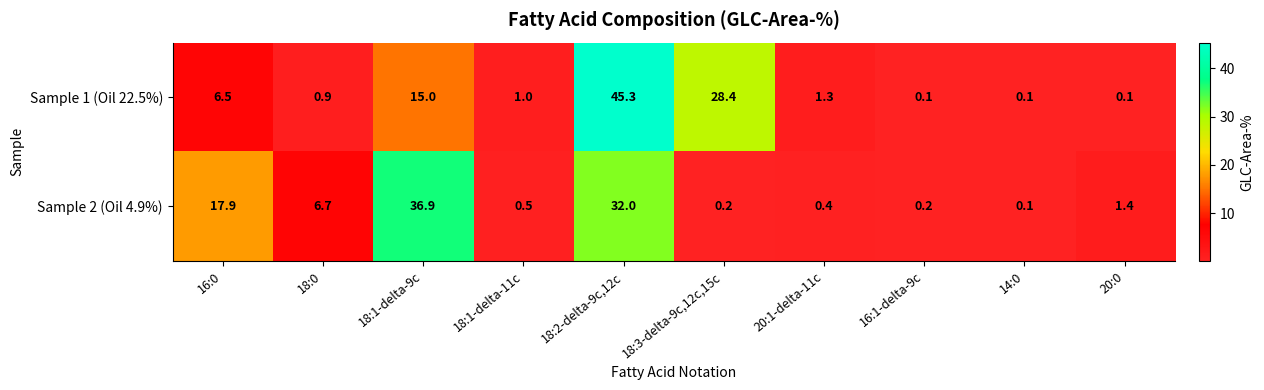

Reading right to left, extract all data points from this chart.

Sample 1 (Oil 22.5%): 20:0=0.1	14:0=0.1	16:1-delta-9c=0.1	20:1-delta-11c=1.3	18:3-delta-9c,12c,15c=28.4	18:2-delta-9c,12c=45.3	18:1-delta-11c=1.0	18:1-delta-9c=15.0	18:0=0.9	16:0=6.5
Sample 2 (Oil 4.9%): 20:0=1.4	14:0=0.1	16:1-delta-9c=0.2	20:1-delta-11c=0.4	18:3-delta-9c,12c,15c=0.2	18:2-delta-9c,12c=32.0	18:1-delta-11c=0.5	18:1-delta-9c=36.9	18:0=6.7	16:0=17.9